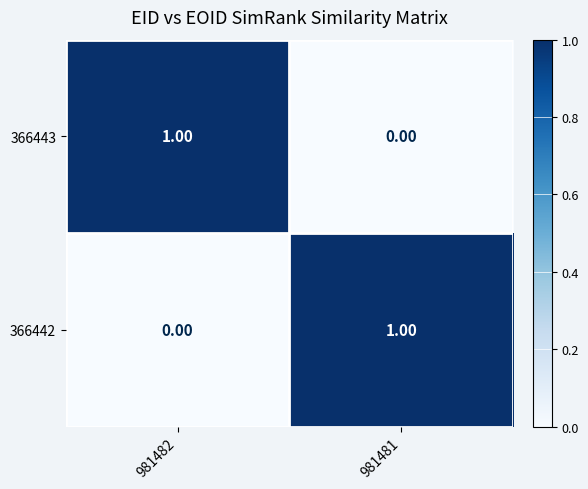

At 981481, list the series in order from smallest to largest.

366443, 366442